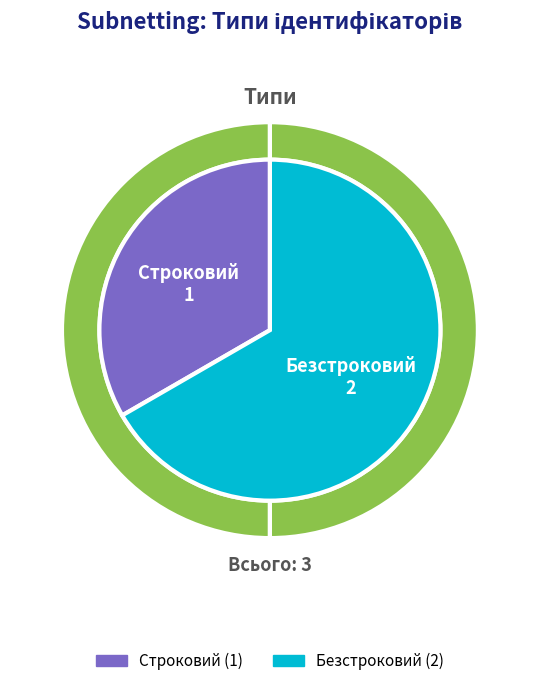

To the nearest percent, what percentage of the pie is Строковий?

33%